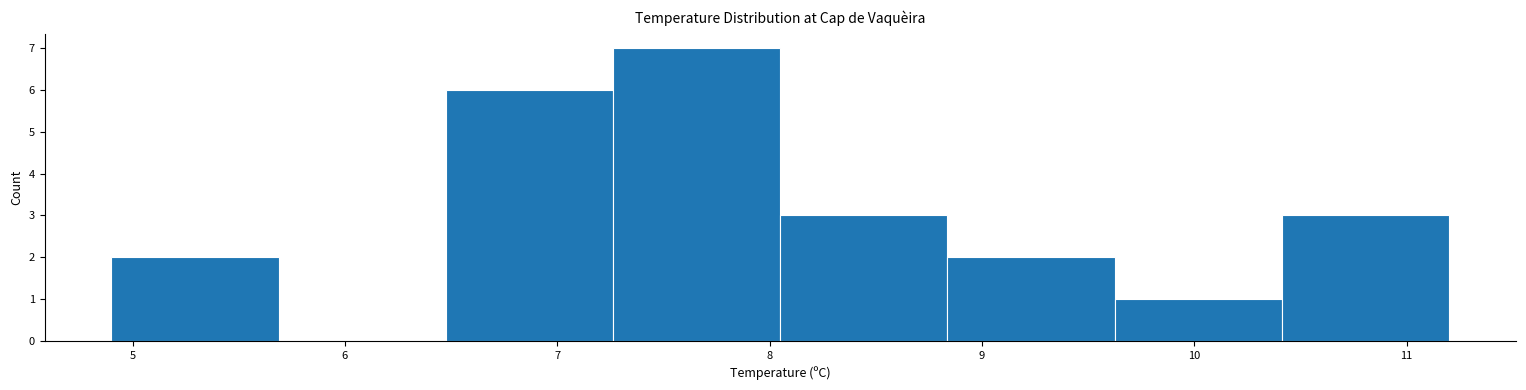

How tall is the bar that spans 9.6 to 10.4 on the x-axis? Neither the bar edges nor the heights are printed on the chart, so give them approximately, as read against the axes.

1